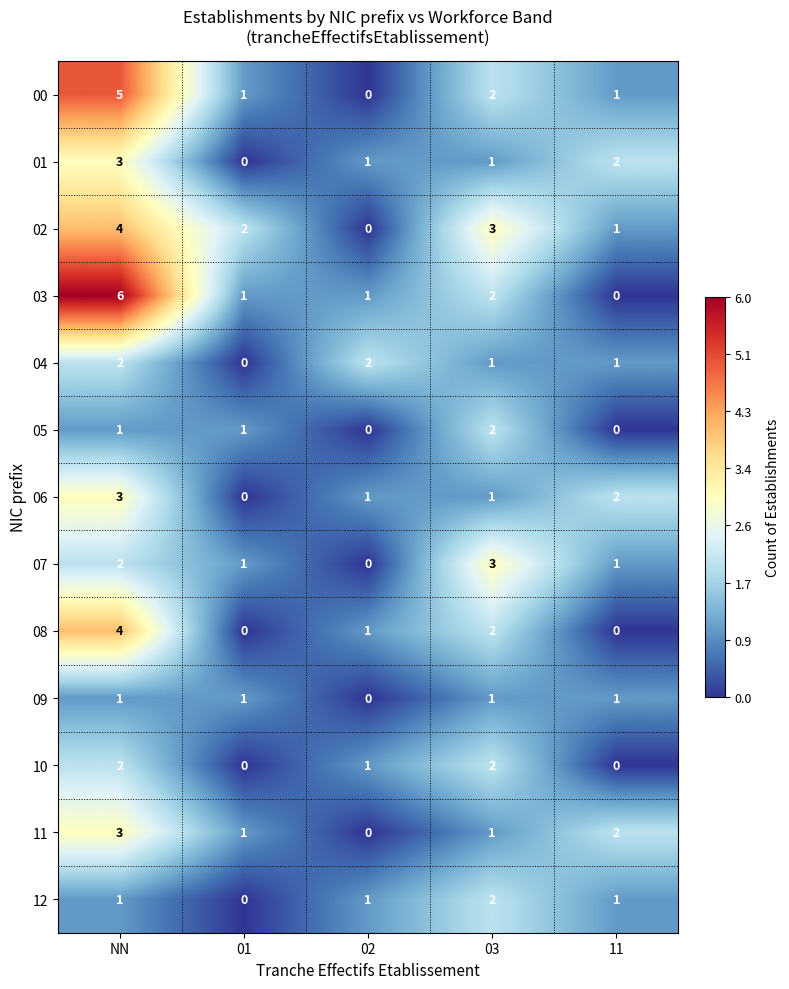

How many distinct data groups are displayed?

13